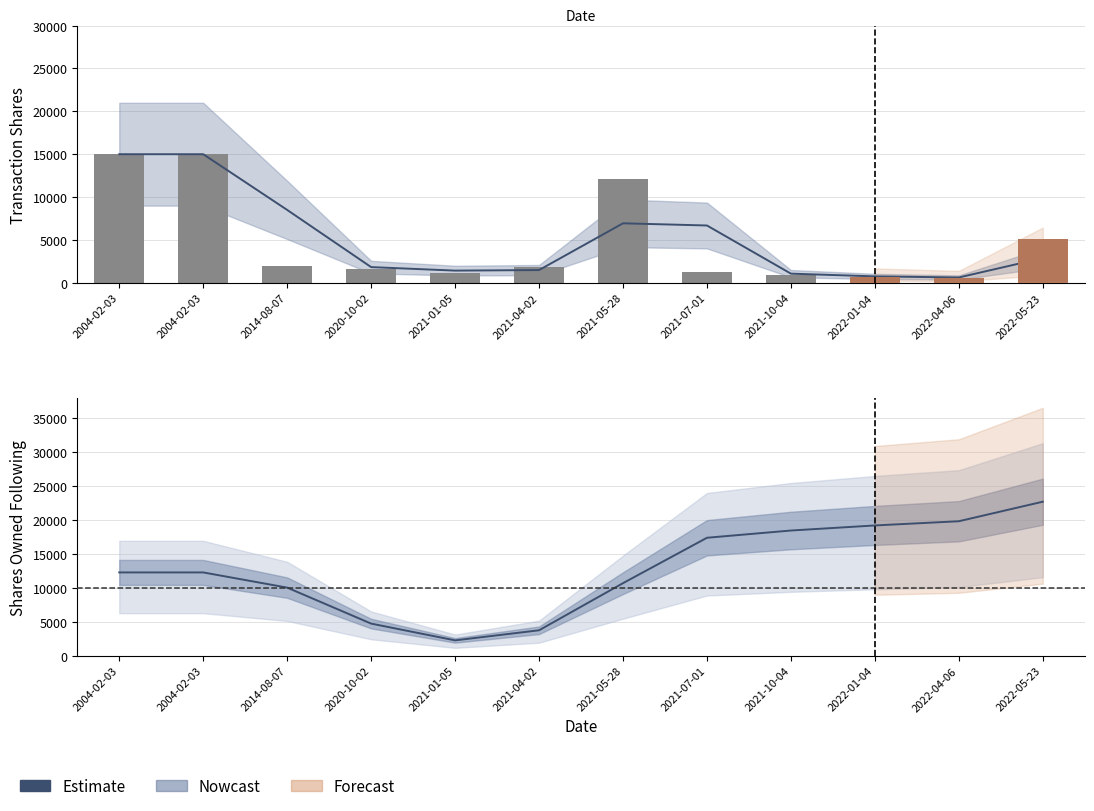

The value at 2020-10-02 is 6792.5. True or false?

False